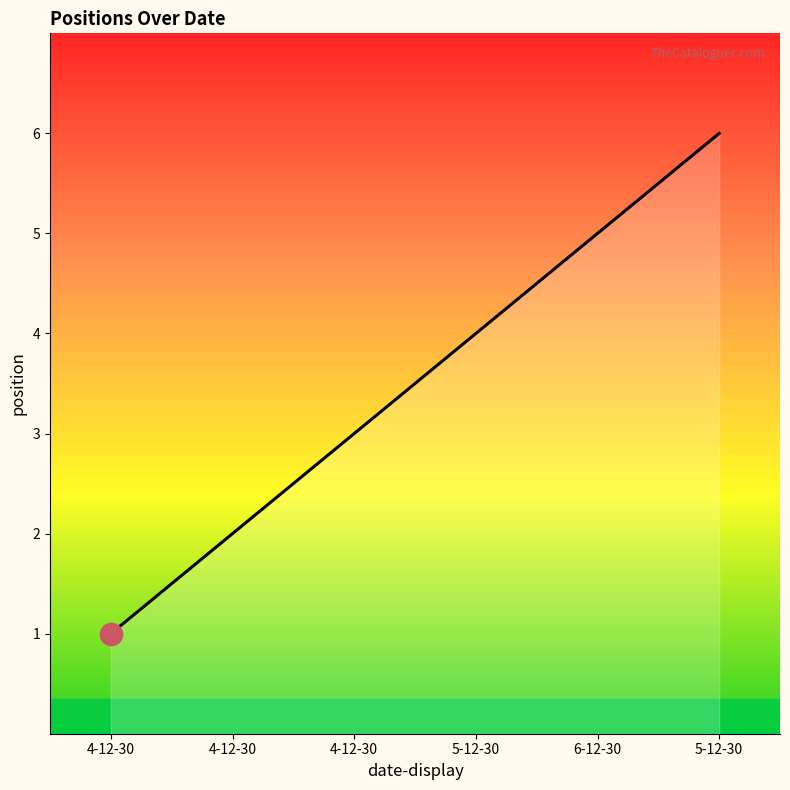

List the labels in order of value, smallest first.

4-12-30, 4-12-30, 4-12-30, 5-12-30, 6-12-30, 5-12-30